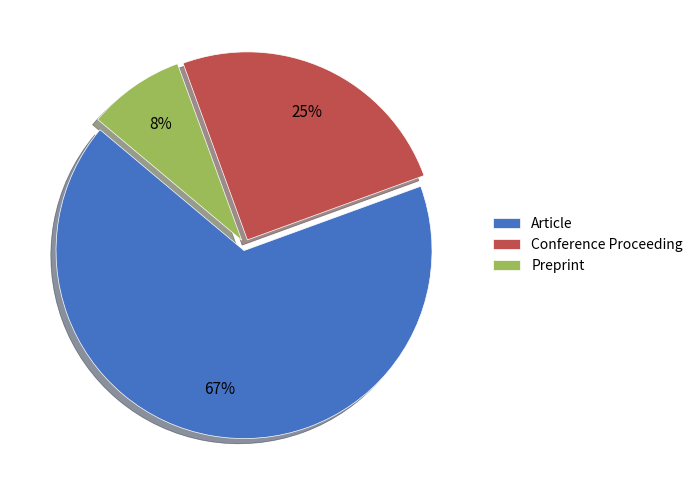

How many segments does this pie chart have?

3